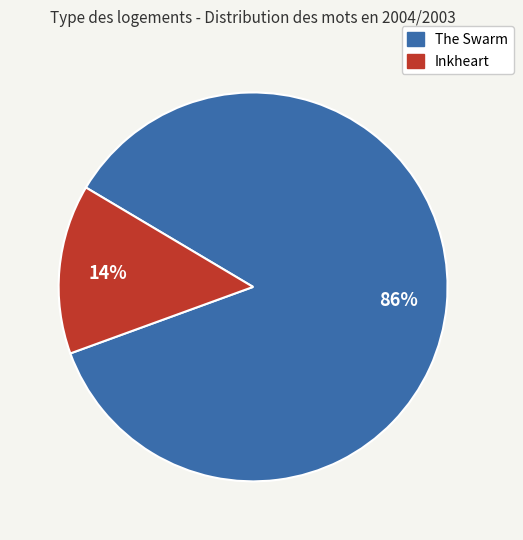

Is it true that Inkheart is 14% of the pie?

True